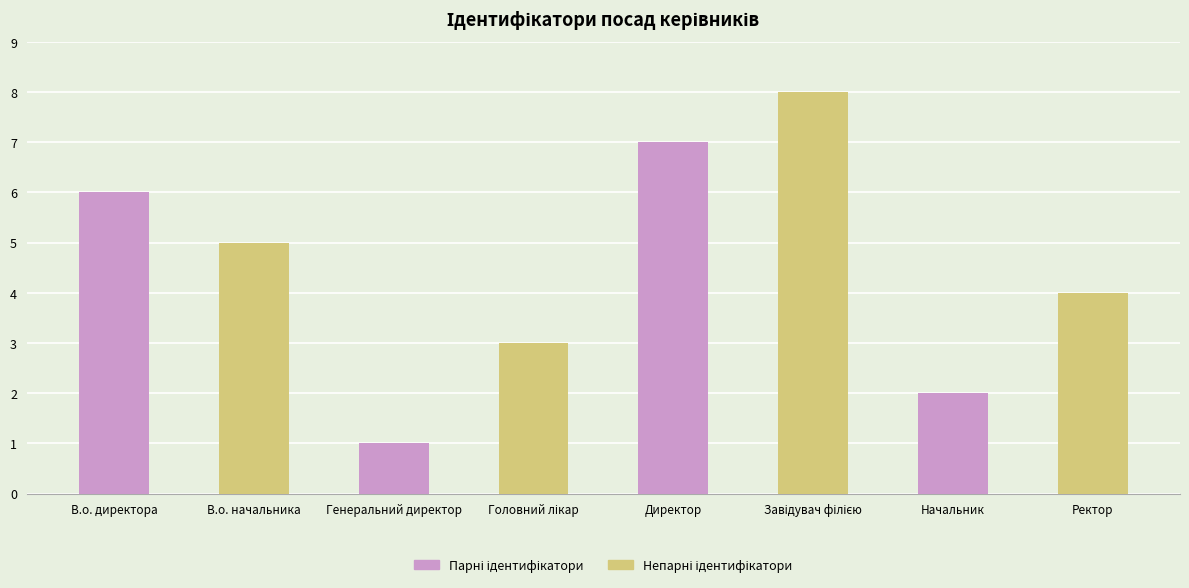

What is the difference between the Непарні ідентифікатори values at Завідувач філією and Ректор?

4